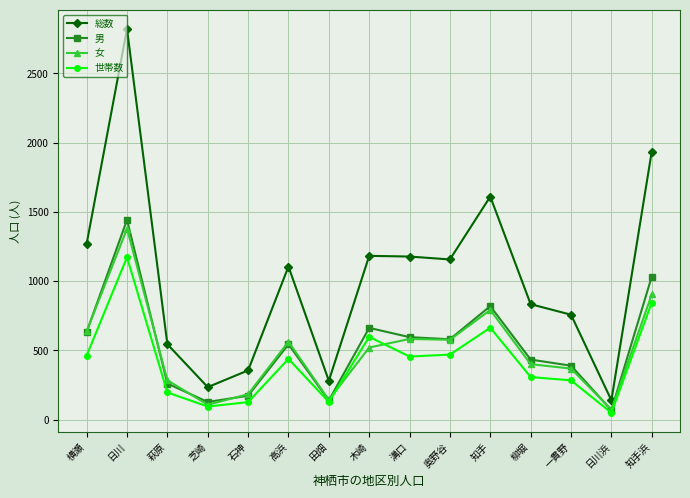

True or false: 男 and 総数 intersect in this chart.

False